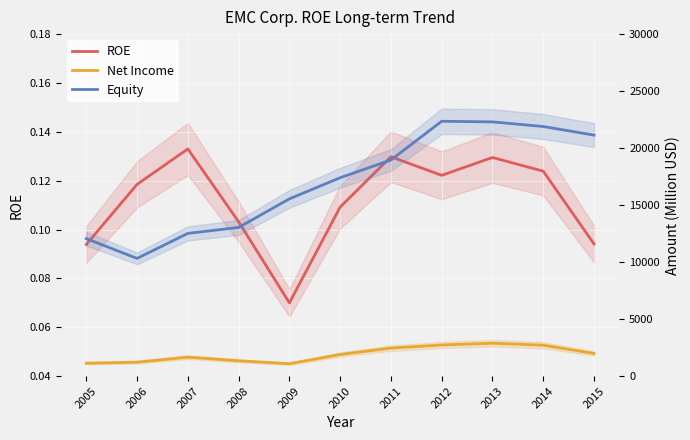

The value of Net Income at 2005 is 1133.0. True or false?

True